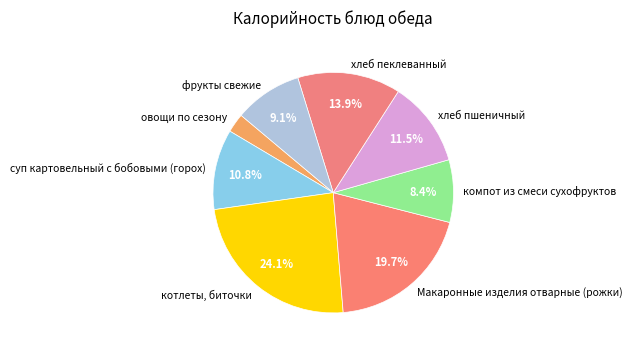

Which has a higher value, хлеб пеклеванный or фрукты свежие?

хлеб пеклеванный